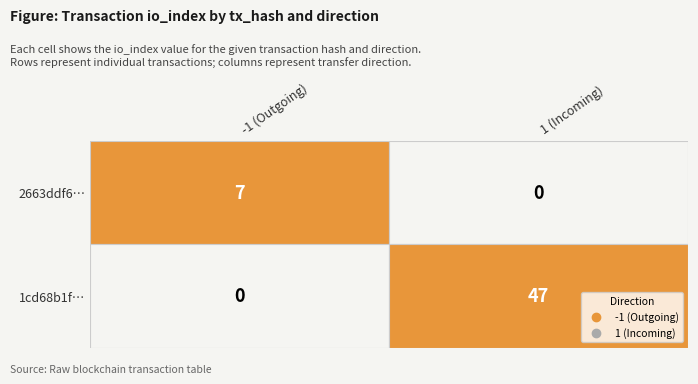

What is the approximate value of 1cd68b1f0e821565032c005df89e94e1fc57482 at io_index, to the nearest 10?

50